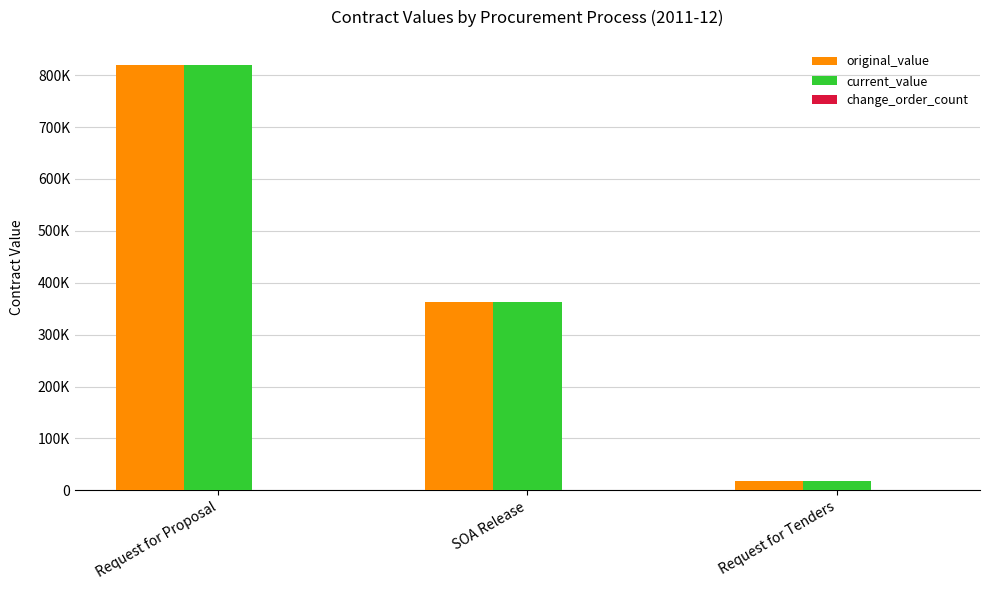

How many bars are there in each group?

3